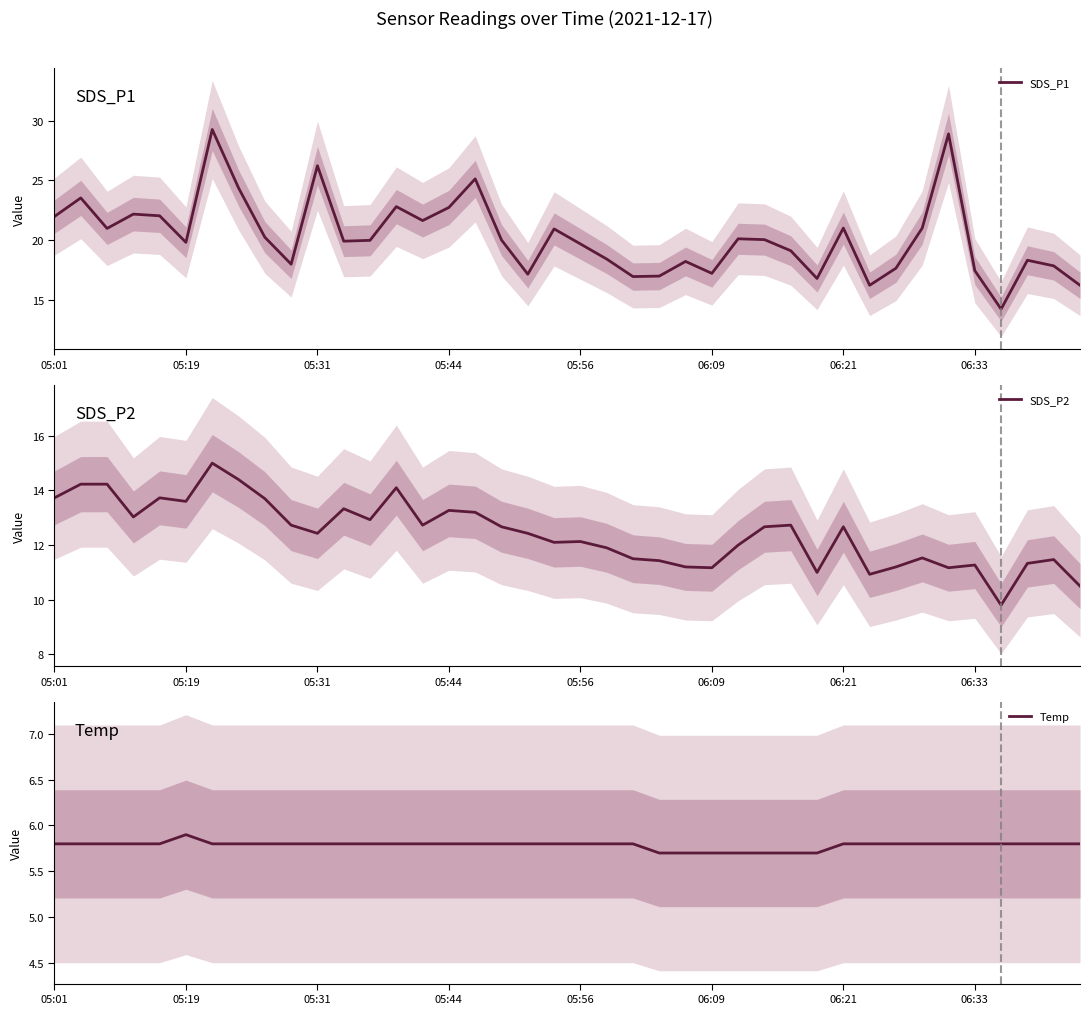

How many lines are shown in the chart?

3